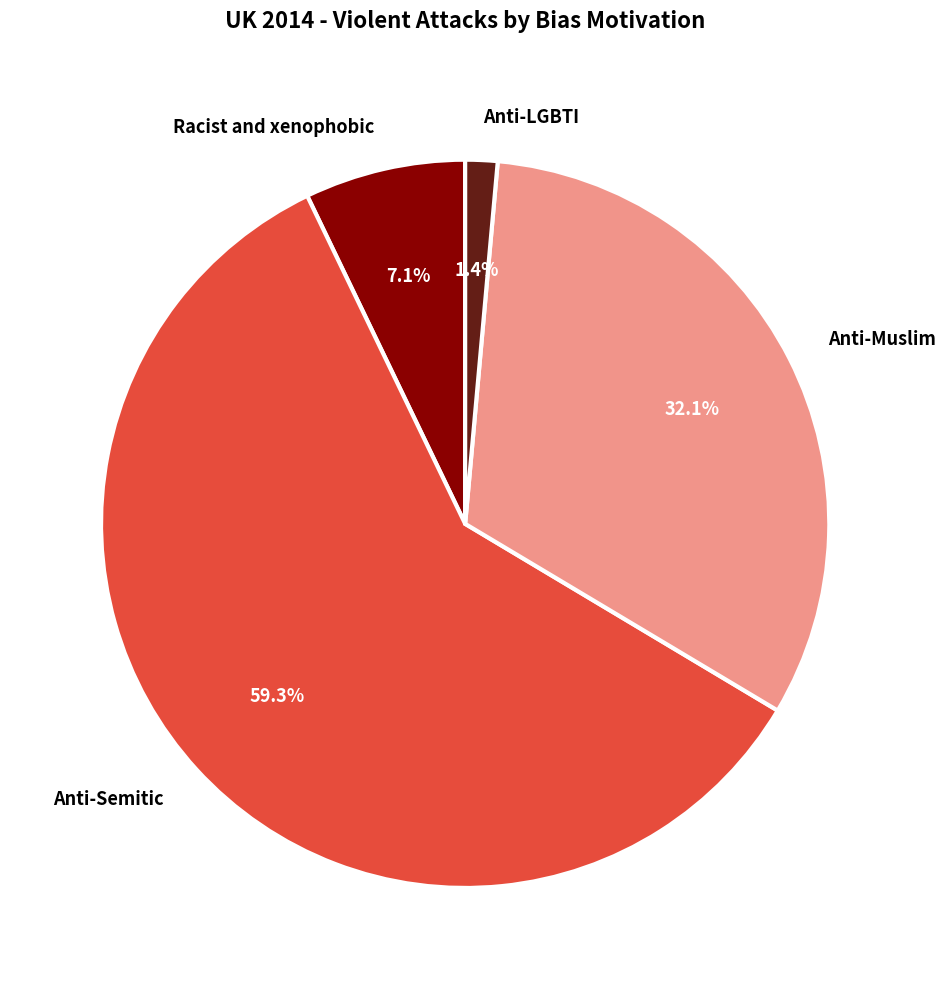

What is the largest slice in the pie chart?

Anti-Semitic